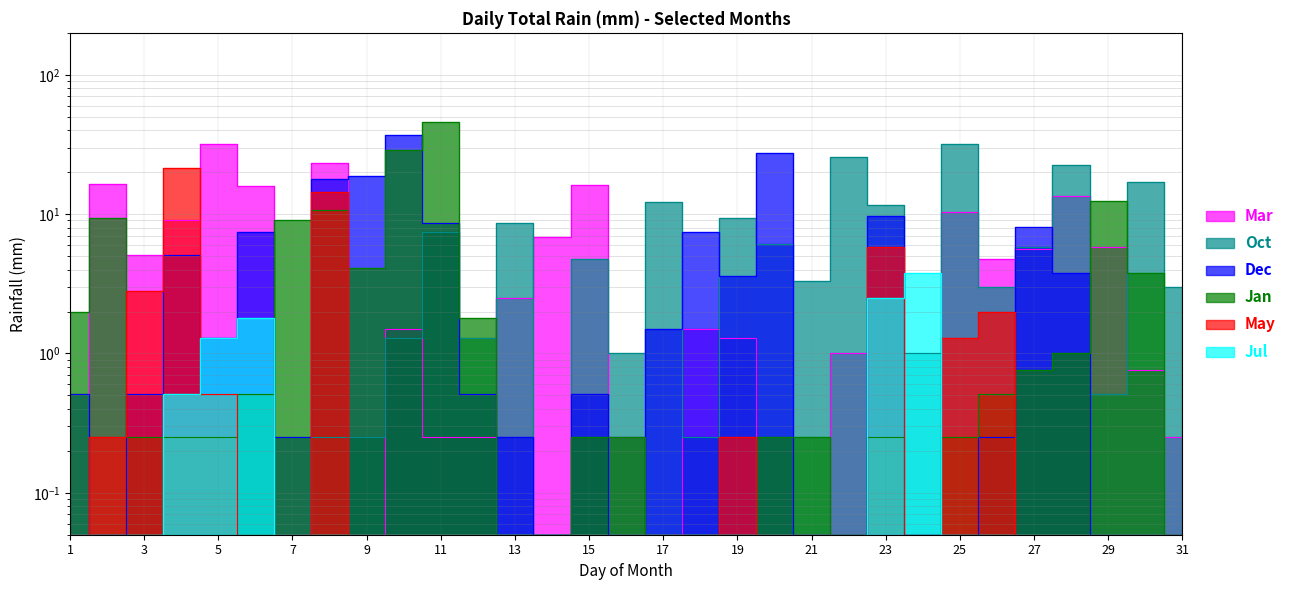

Where do Dec and Oct first cross each other?

11 and 12